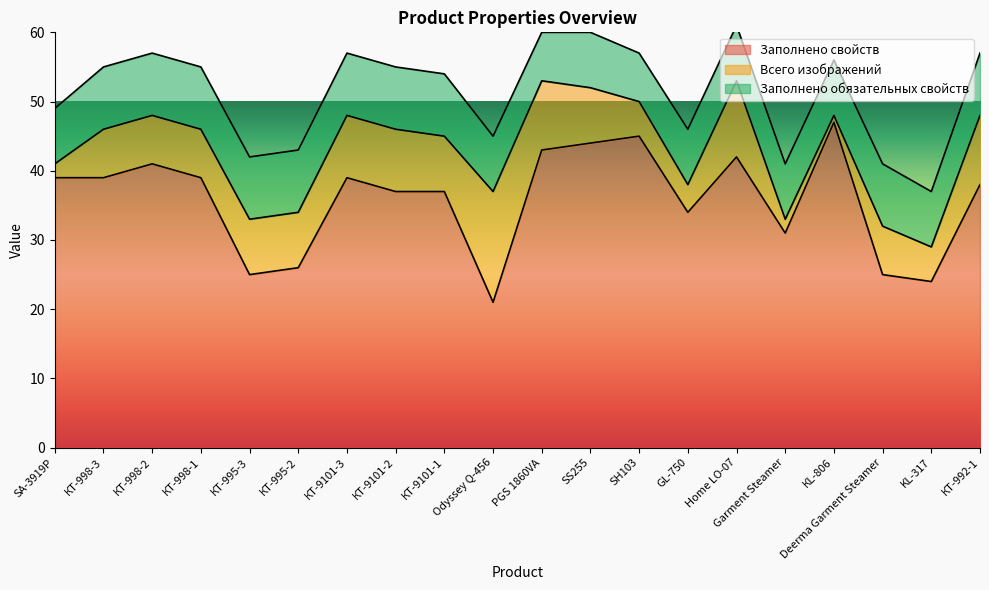

What position from the left is SA-3919Р?

1